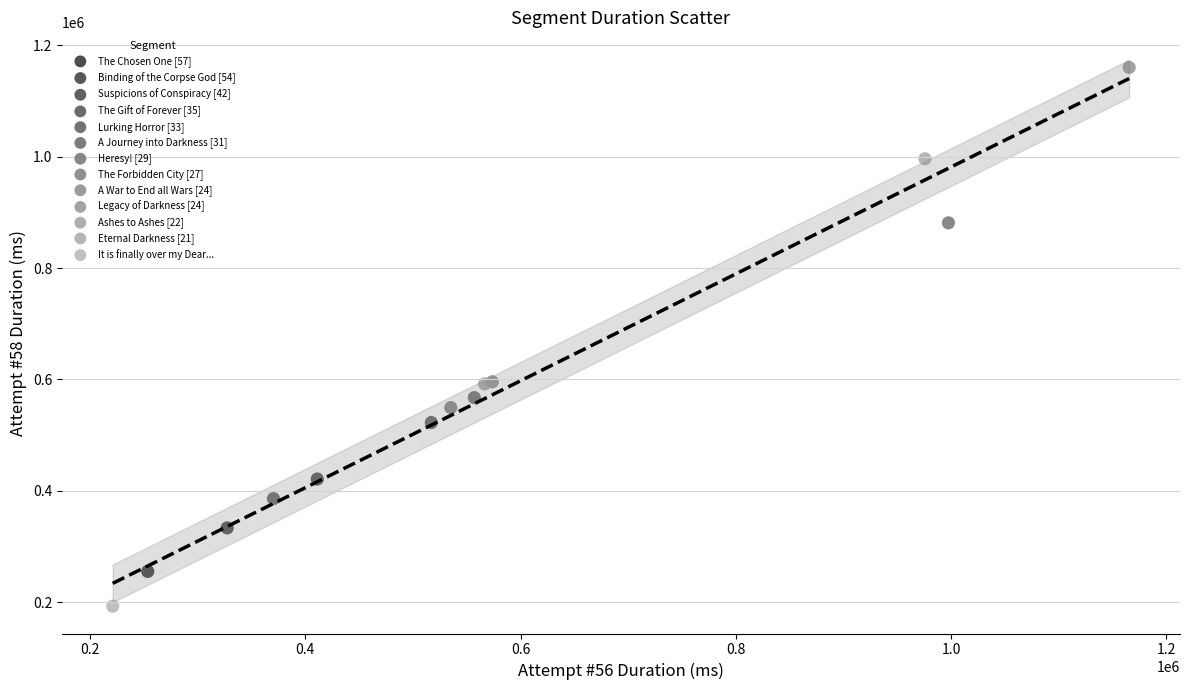

Which series contains the highest Y value?

Legacy of Darkness [24]